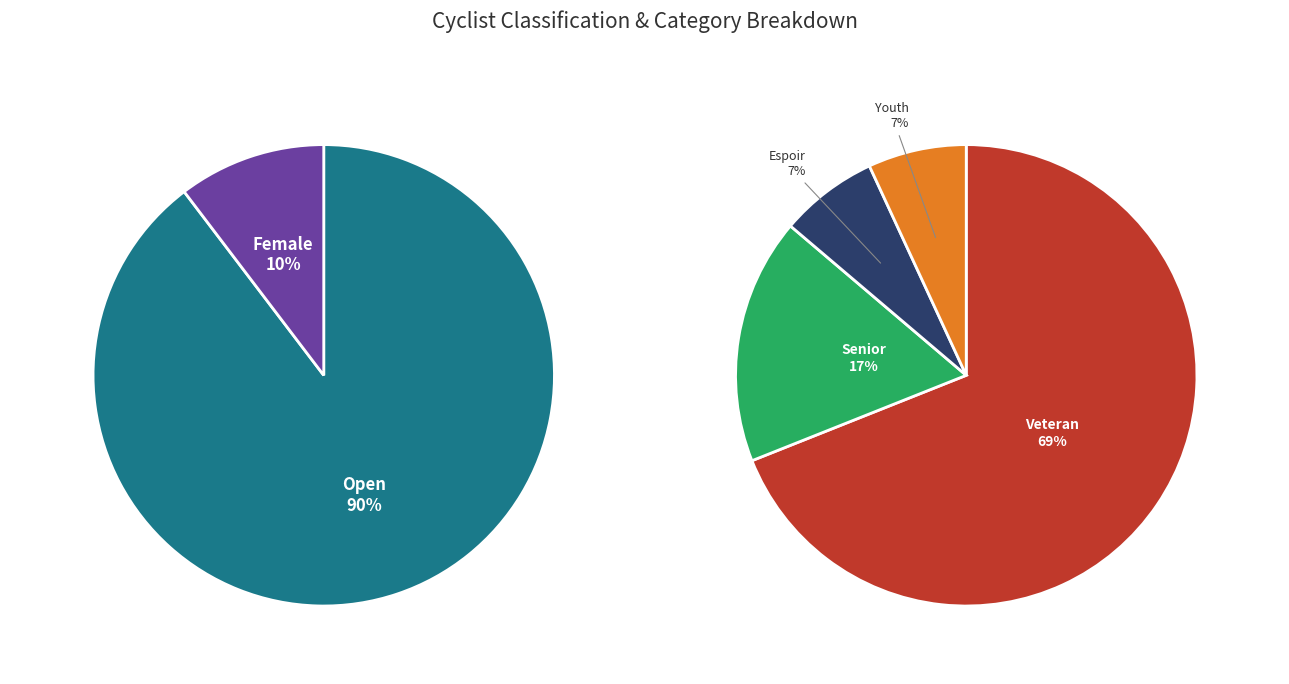

Which category has the biggest portion of the pie?

Open